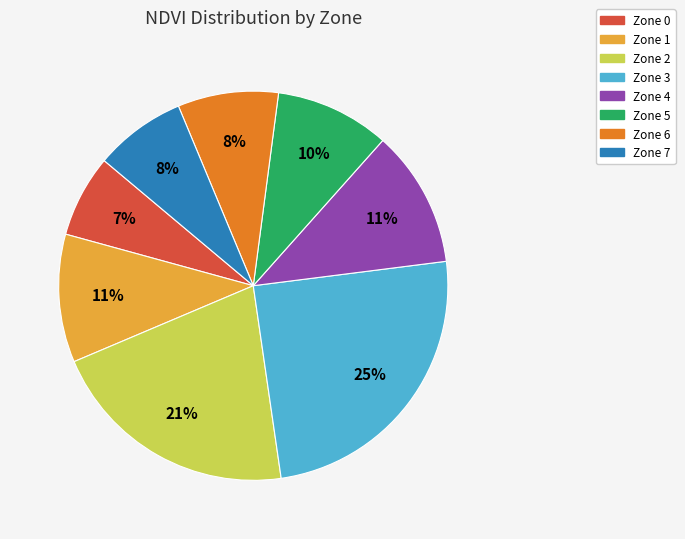

Approximately how many times larger is the value at Zone 0 compared to Zone 1?

0.6